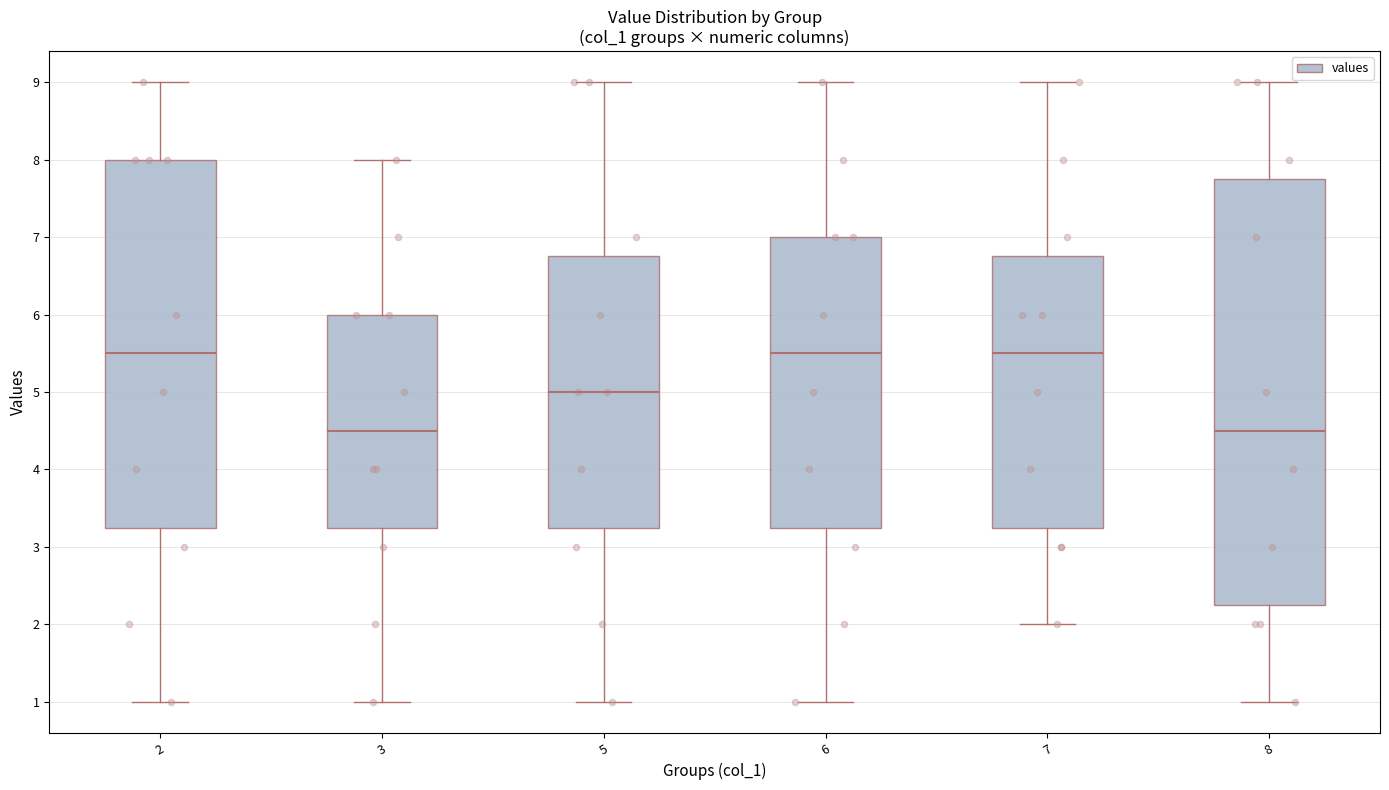

Reading left to right, transcribe this box plot: for each box, give where its median line is, the range the box spans, and where its two whiskers end, as read against the y-axis. The values are not printed on the chart, so give them approximately, as read against the axis.

2: median 5.5, box 3.3 to 8.0, whiskers 1.0 to 9.0
3: median 4.5, box 3.3 to 6.0, whiskers 1.0 to 8.0
5: median 5.0, box 3.3 to 6.8, whiskers 1.0 to 9.0
6: median 5.5, box 3.3 to 7.0, whiskers 1.0 to 9.0
7: median 5.5, box 3.3 to 6.8, whiskers 2.0 to 9.0
8: median 4.5, box 2.3 to 7.8, whiskers 1.0 to 9.0